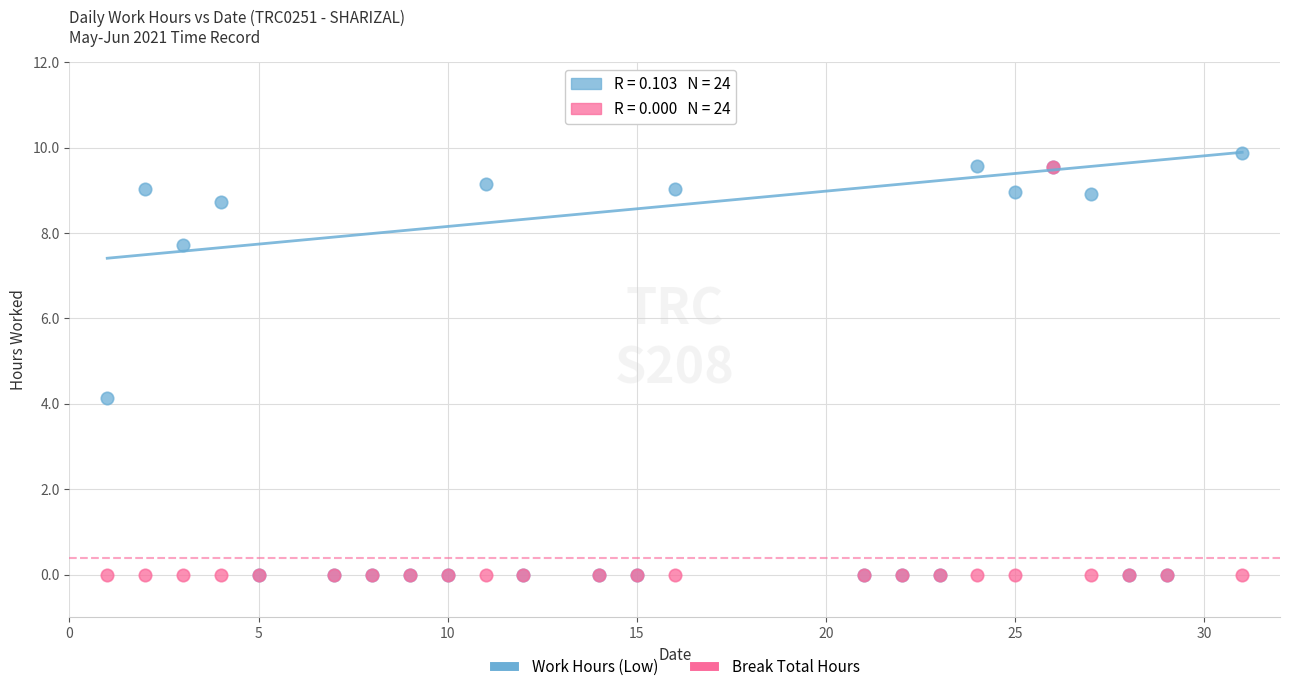

What are all the series names shown in the legend?

Work Hours (Low), Break Total Hours